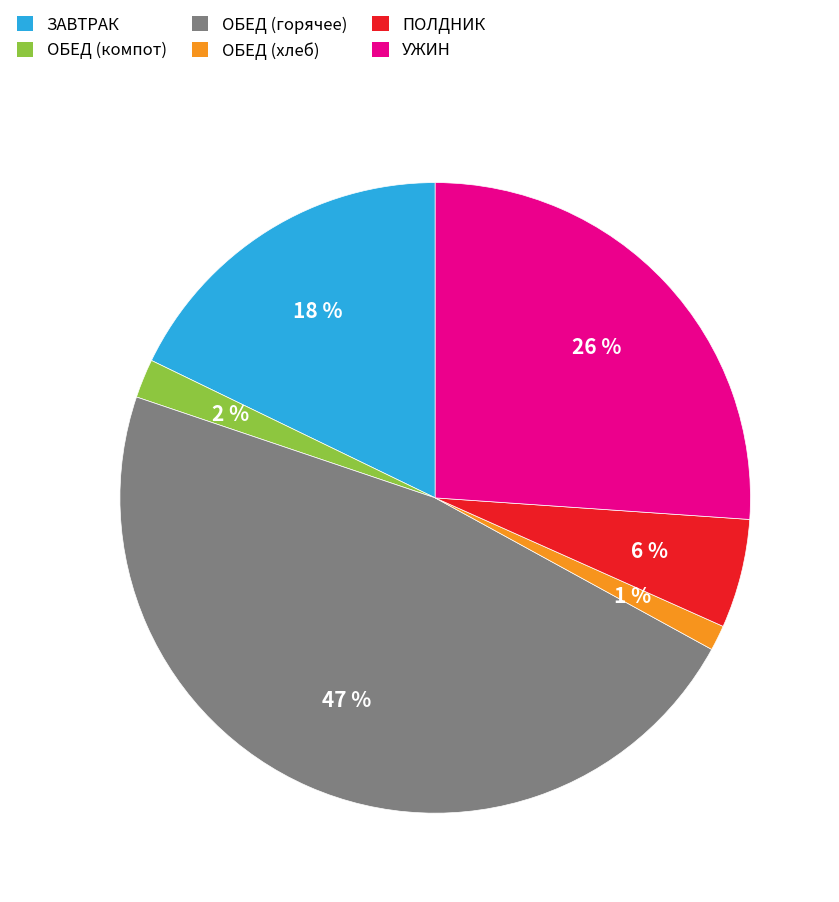

To the nearest percent, what is the difference between the largest and smallest slice percentages?

46%